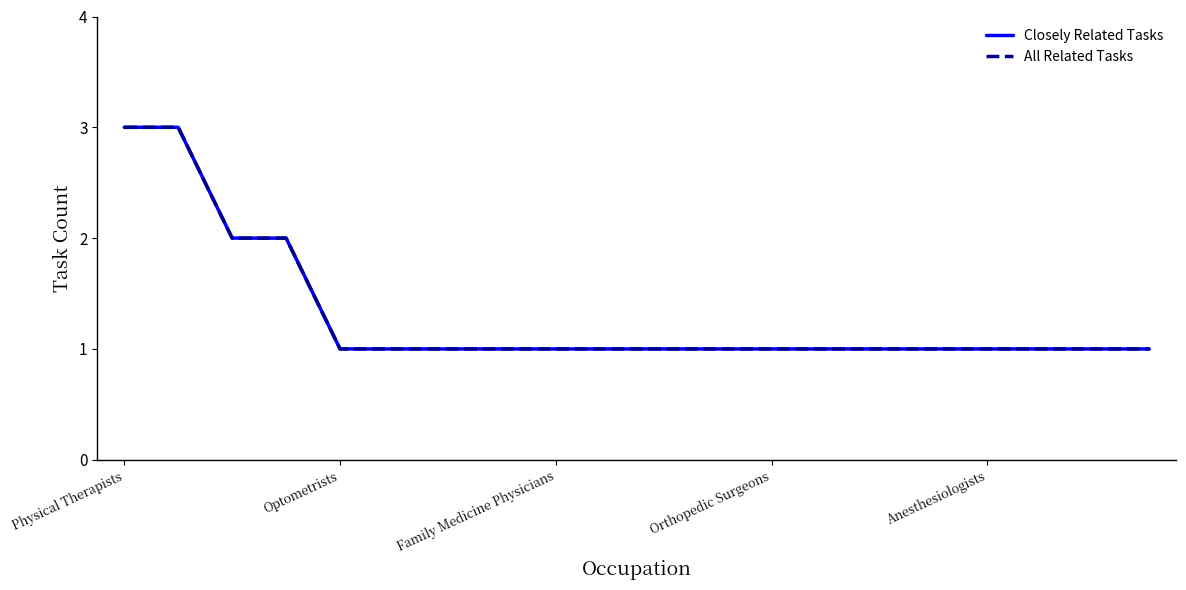

Which series has the largest total across all categories?

Closely Related Tasks